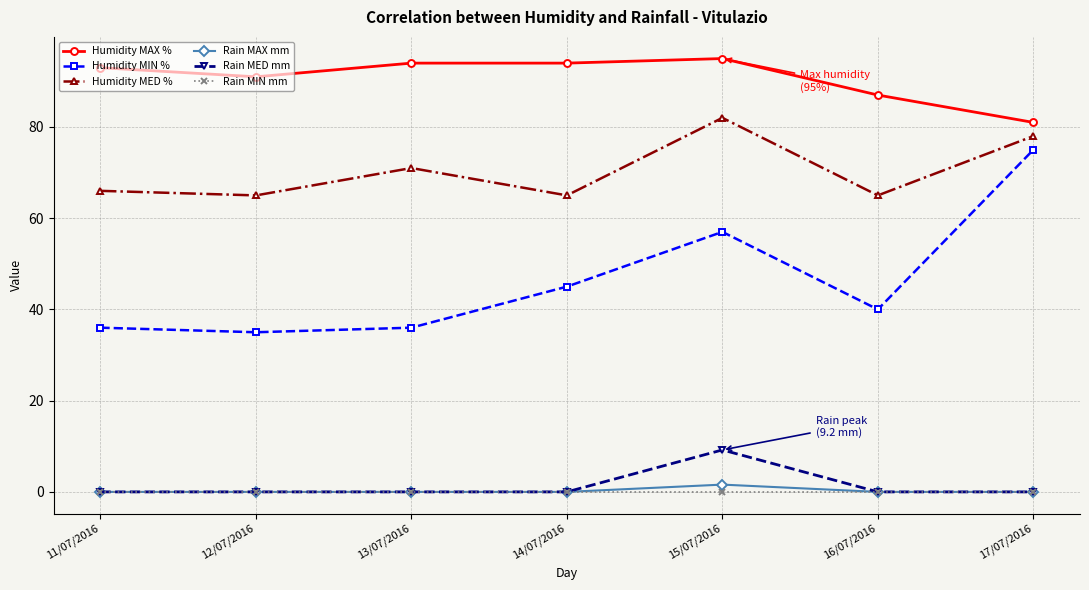

Which series has the largest total across all categories?

Humidity MAX %